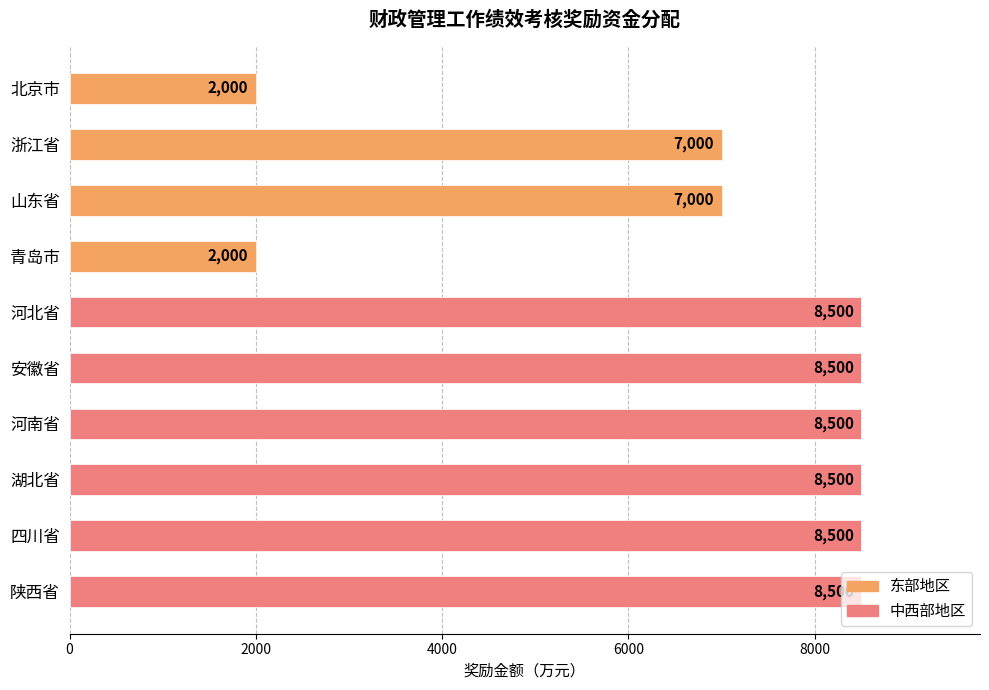

True or false: the data shows 8500 at 四川省.

True